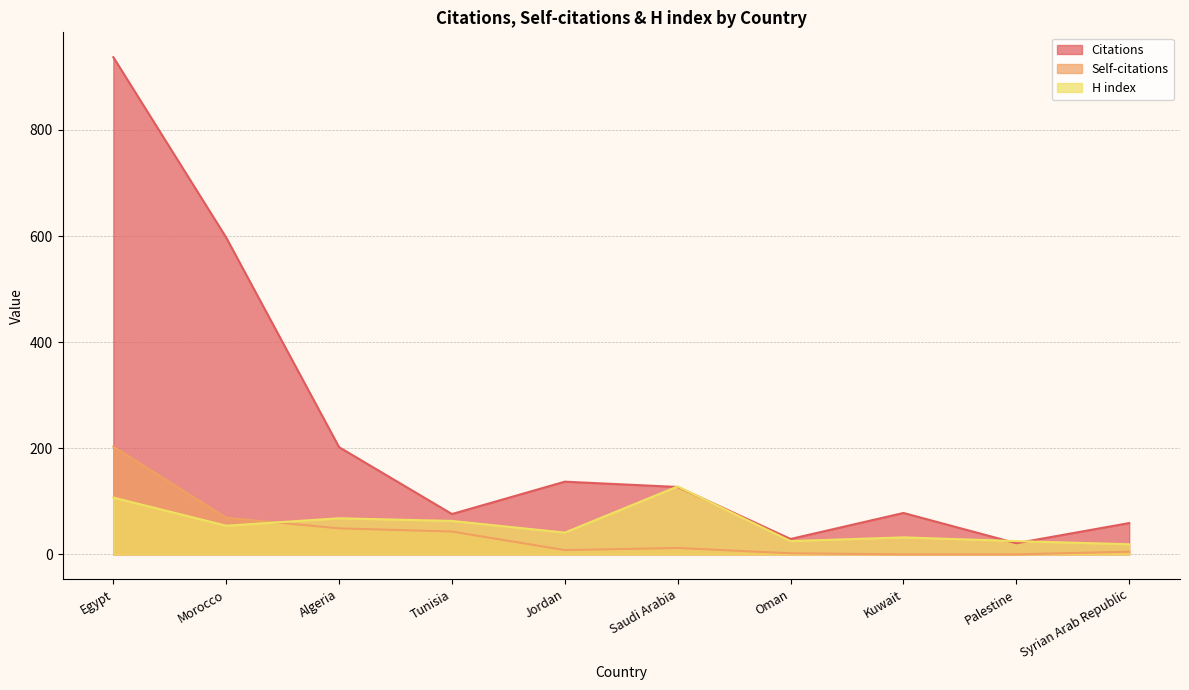

How many values in the Citations series exceed 127?

4